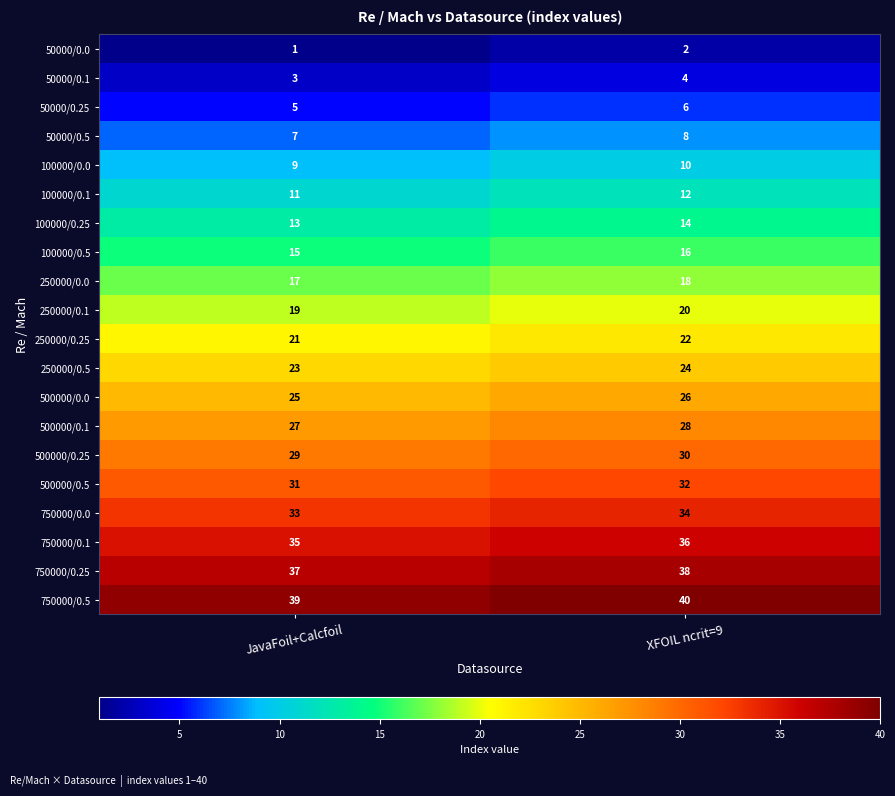

Which category has the highest value in the 100000/0.1 series?

XFOIL ncrit=9